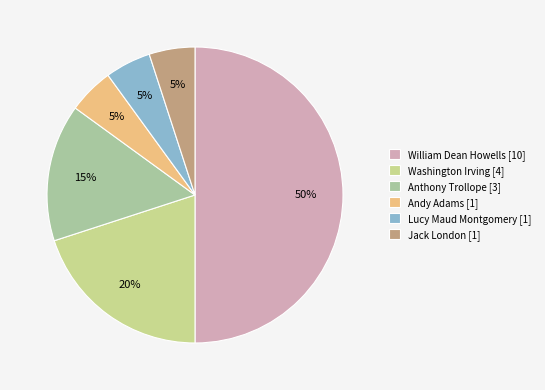

Which category has the biggest portion of the pie?

William Dean Howells [10]